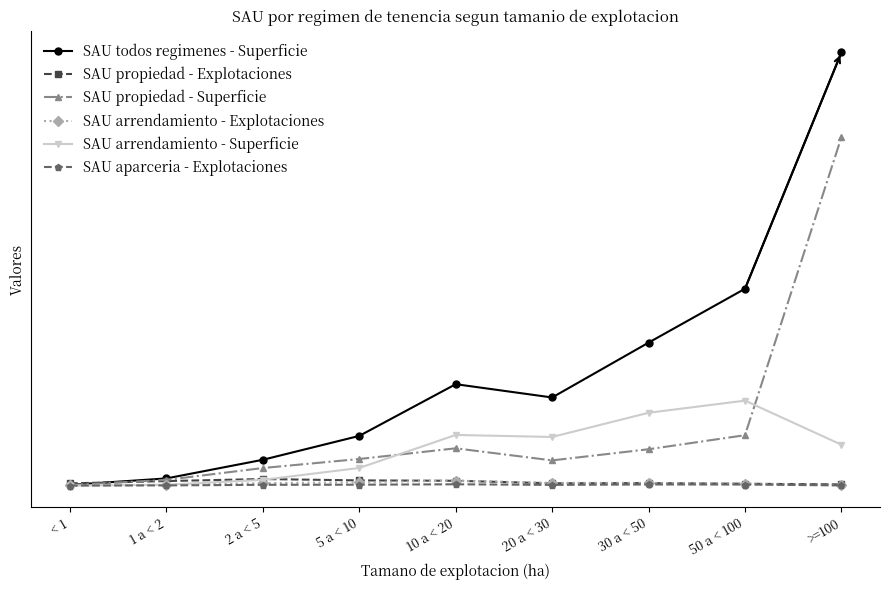

Where is SAU todos regimenes - Superficie nearest to the value 48753?

50 a < 100